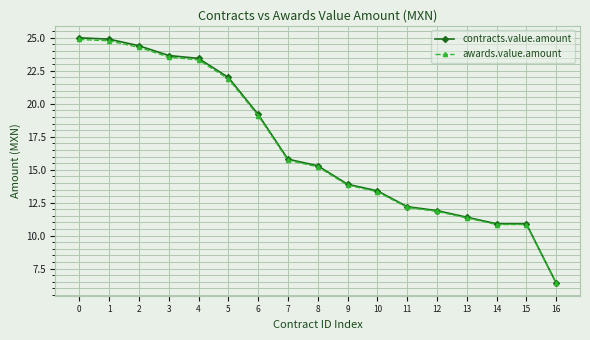

What is the value of the awards.value.amount point at the 10th from the left?

13.8